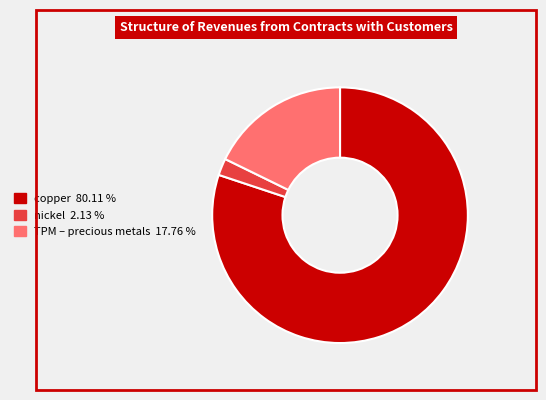

True or false: copper accounts for 80% of the total.

True